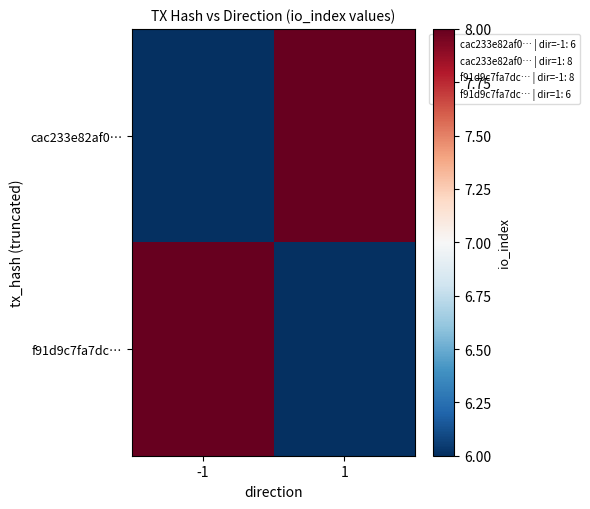

What is the total value across all series at 1?

14